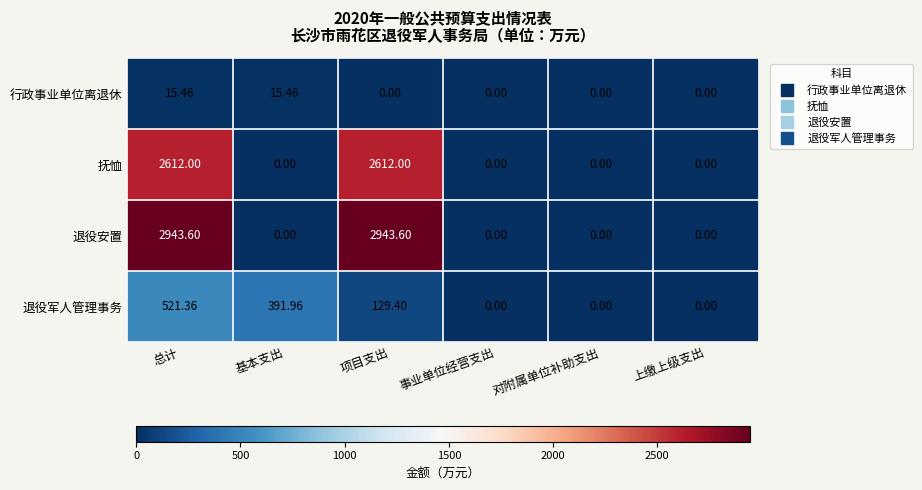

Where is 退役军人管理事务 nearest to the value 260?

项目支出